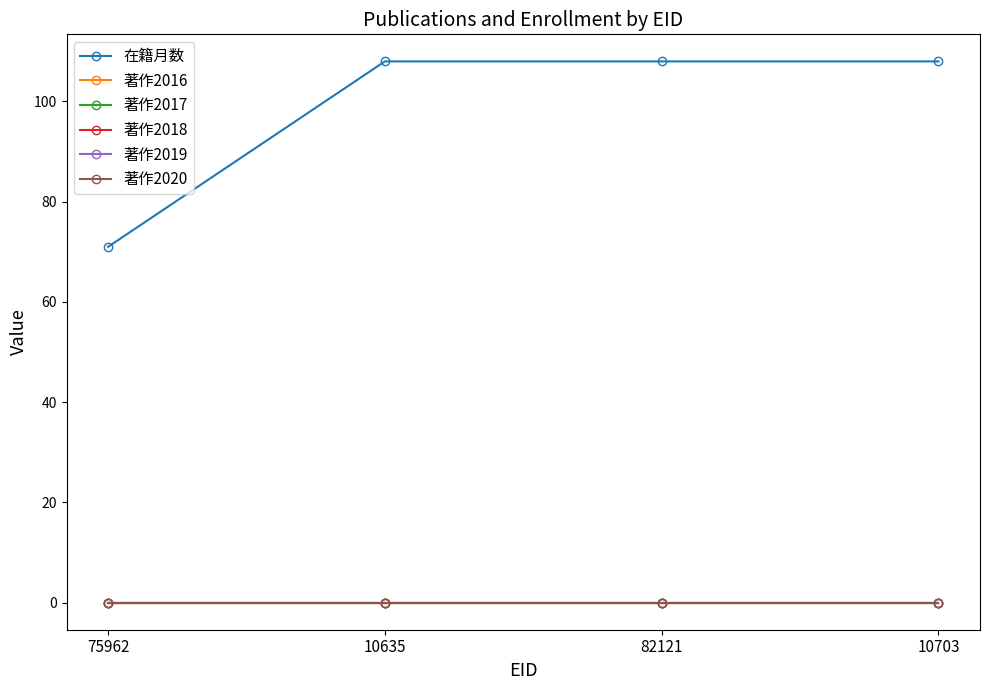

Which category has the highest value in the 著作2016 series?

75962